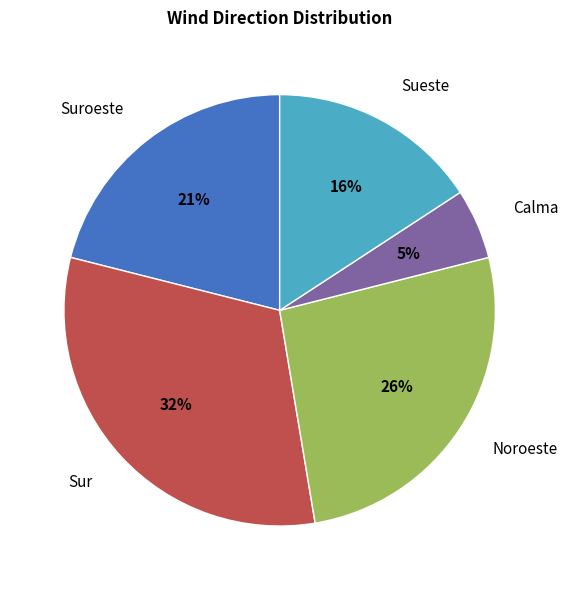

True or false: Suroeste accounts for 7% of the total.

False